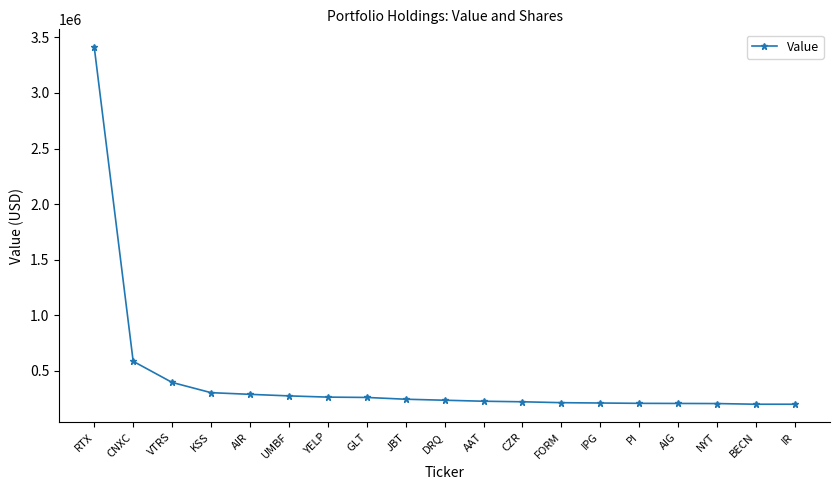

At which category does the chart reach its peak across all series?

RTX